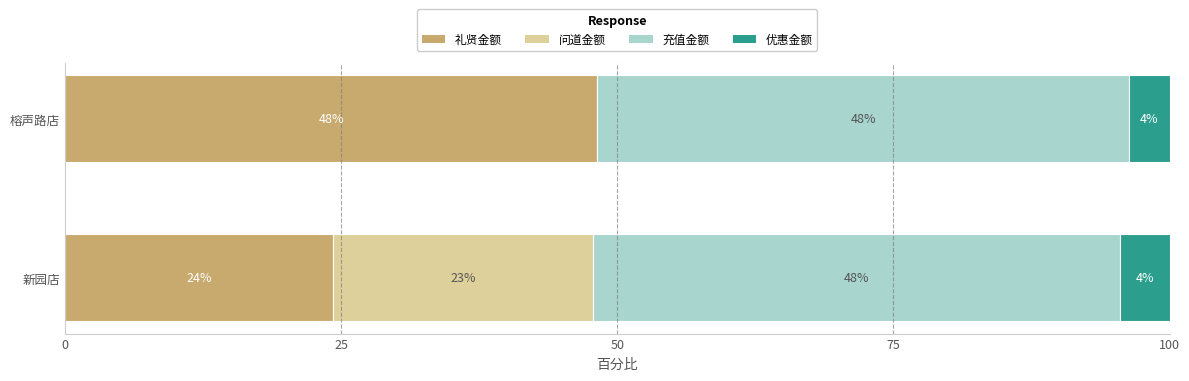

What are all the series names shown in the legend?

礼贤金额, 问道金额, 充值金额, 优惠金额